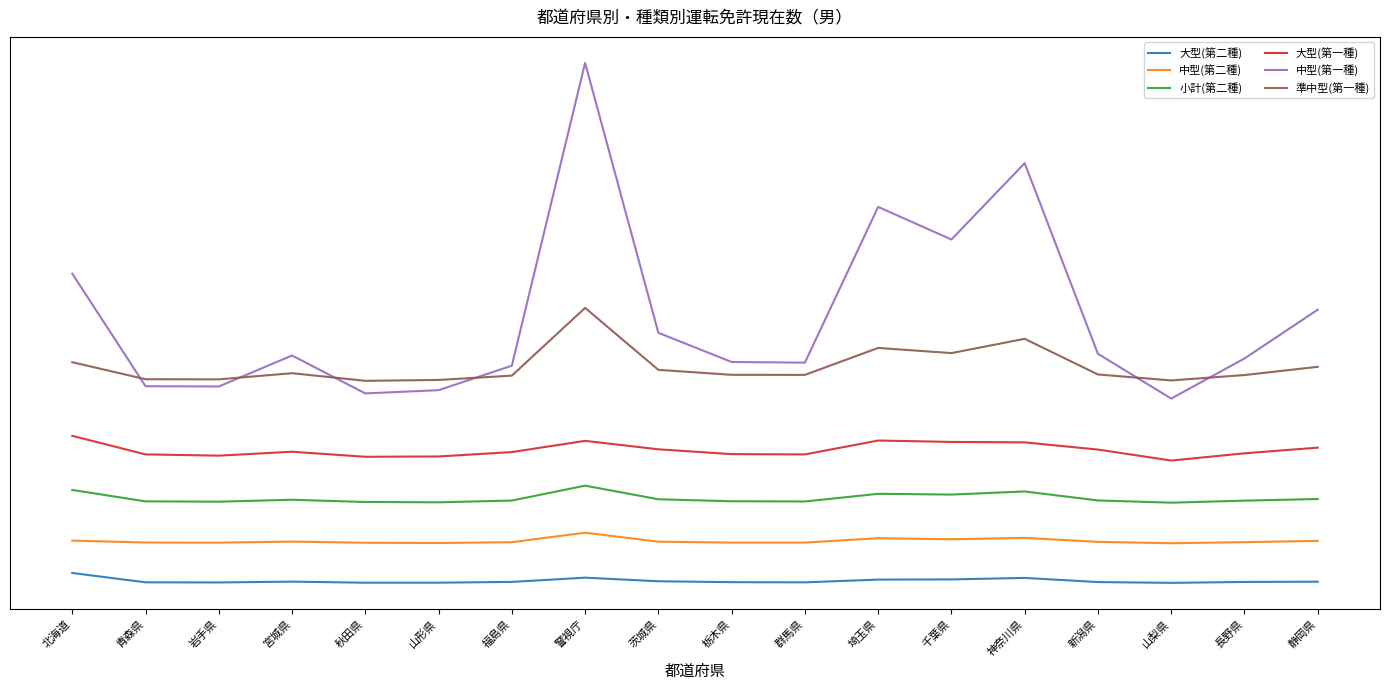

What is the minimum value shown in the chart?

6824